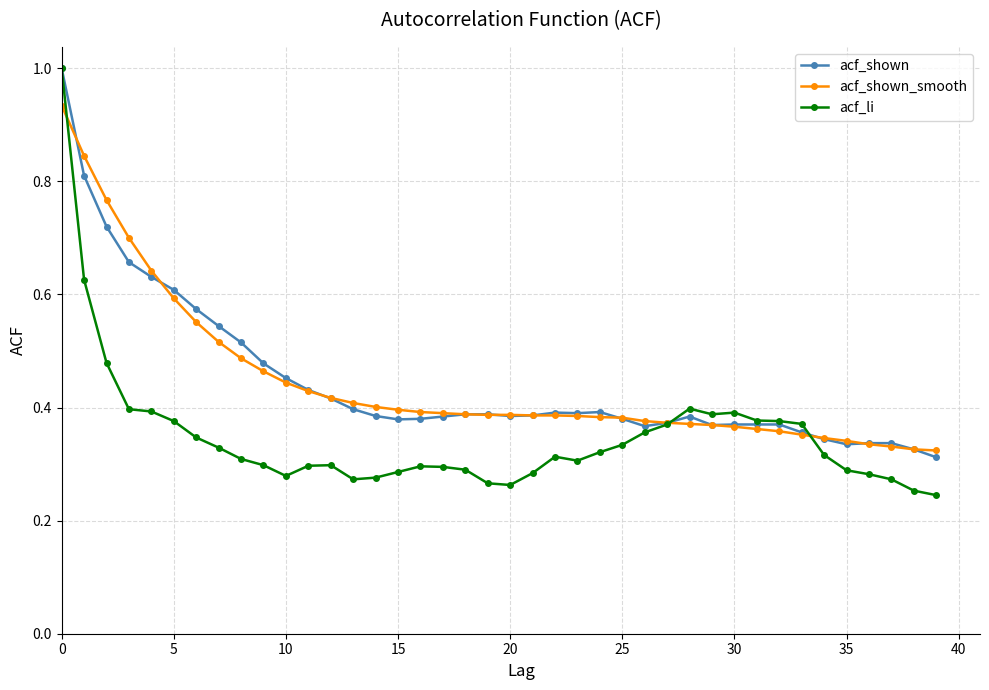

Which series has the widest spread of values?

acf_li